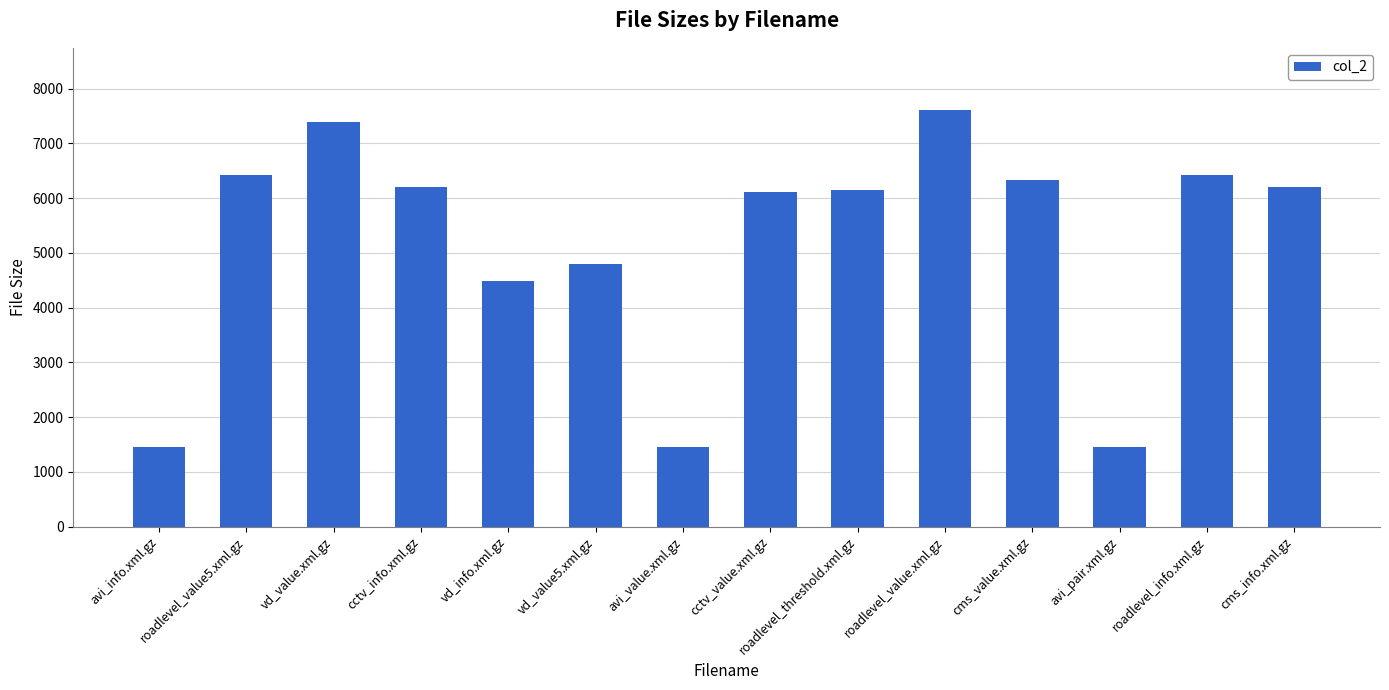

Is it true that the value at vd_value.xml.gz is 1768?

False